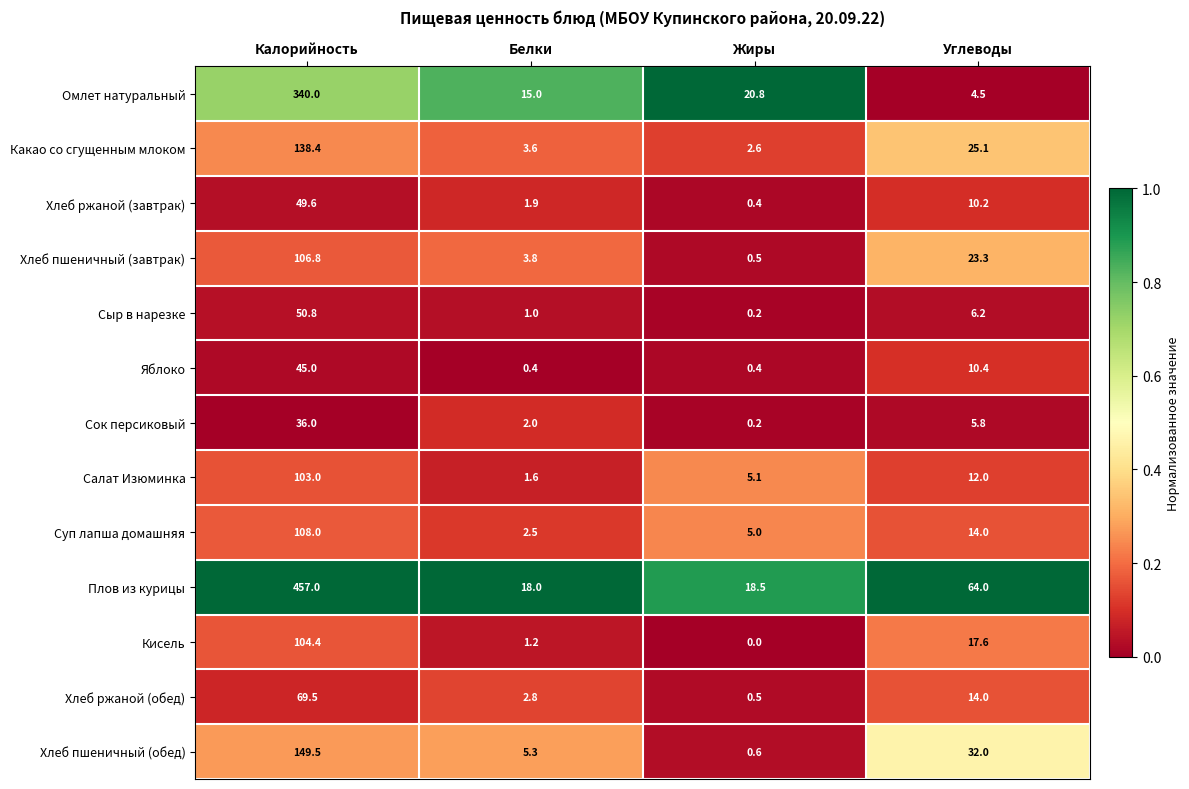

At Белки, list the series in order from largest to smallest.

Плов из курицы, Омлет натуральный, Хлеб пшеничный (обед), Хлеб пшеничный (завтрак), Какао со сгущенным млоком, Хлеб ржаной (обед), Суп лапша домашняя, Сок персиковый, Хлеб ржаной (завтрак), Салат Изюминка, Кисель, Сыр в нарезке, Яблоко